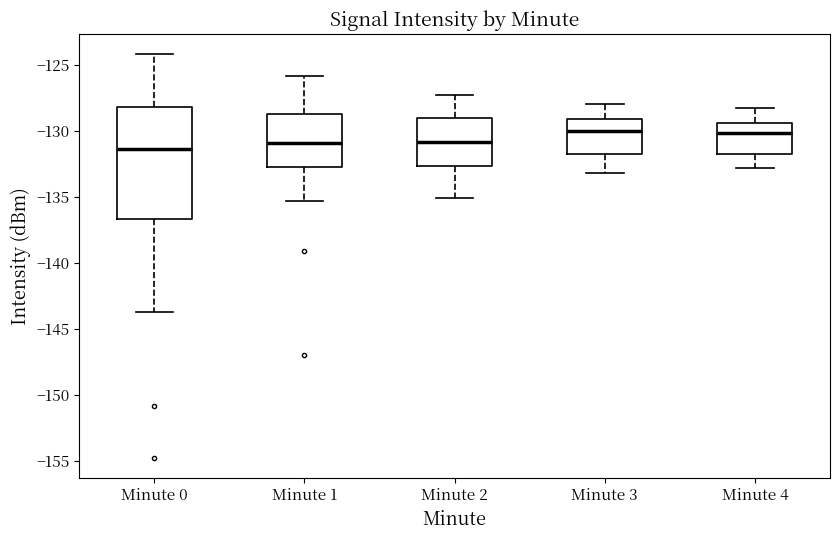

Where does the median line of the box for Minute 0 sit on the y-axis? The values are not printed on the chart, so give them approximately, as read against the axis.

-131.5